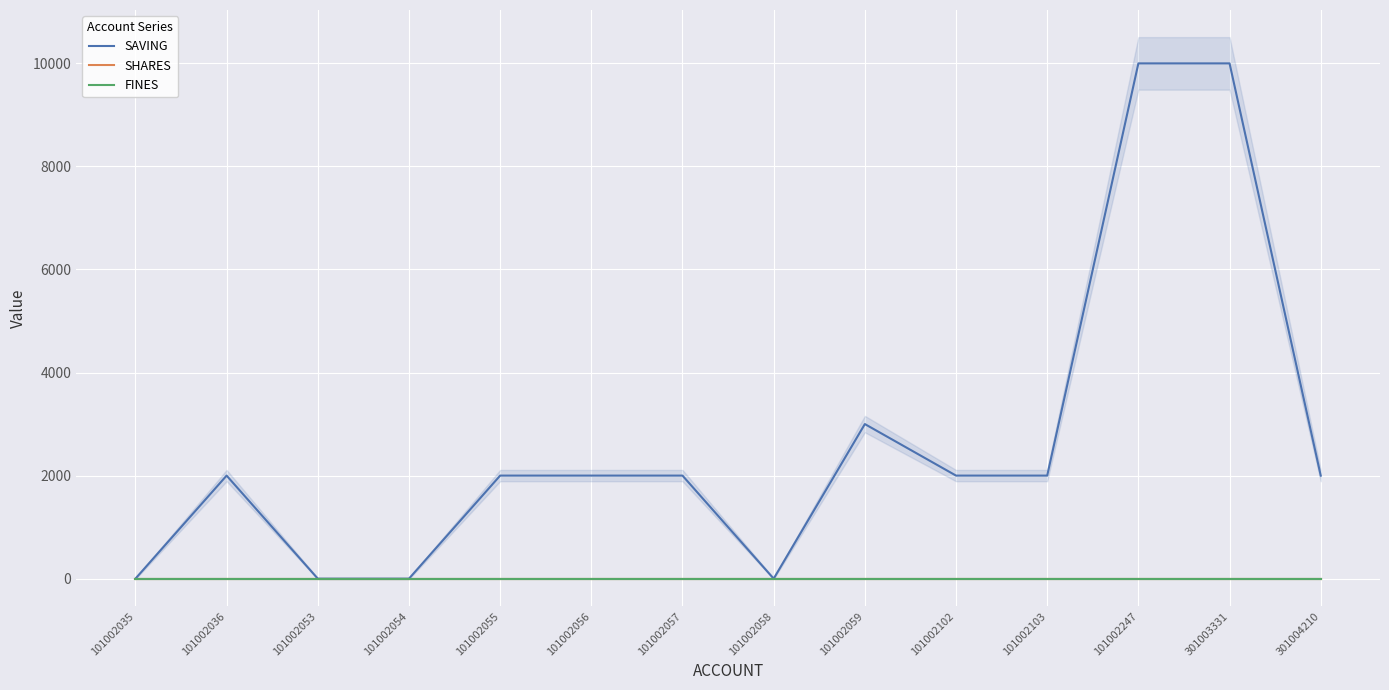

Is the value of FINES at 101002055 greater than the value of SHARES at 101002055?

No